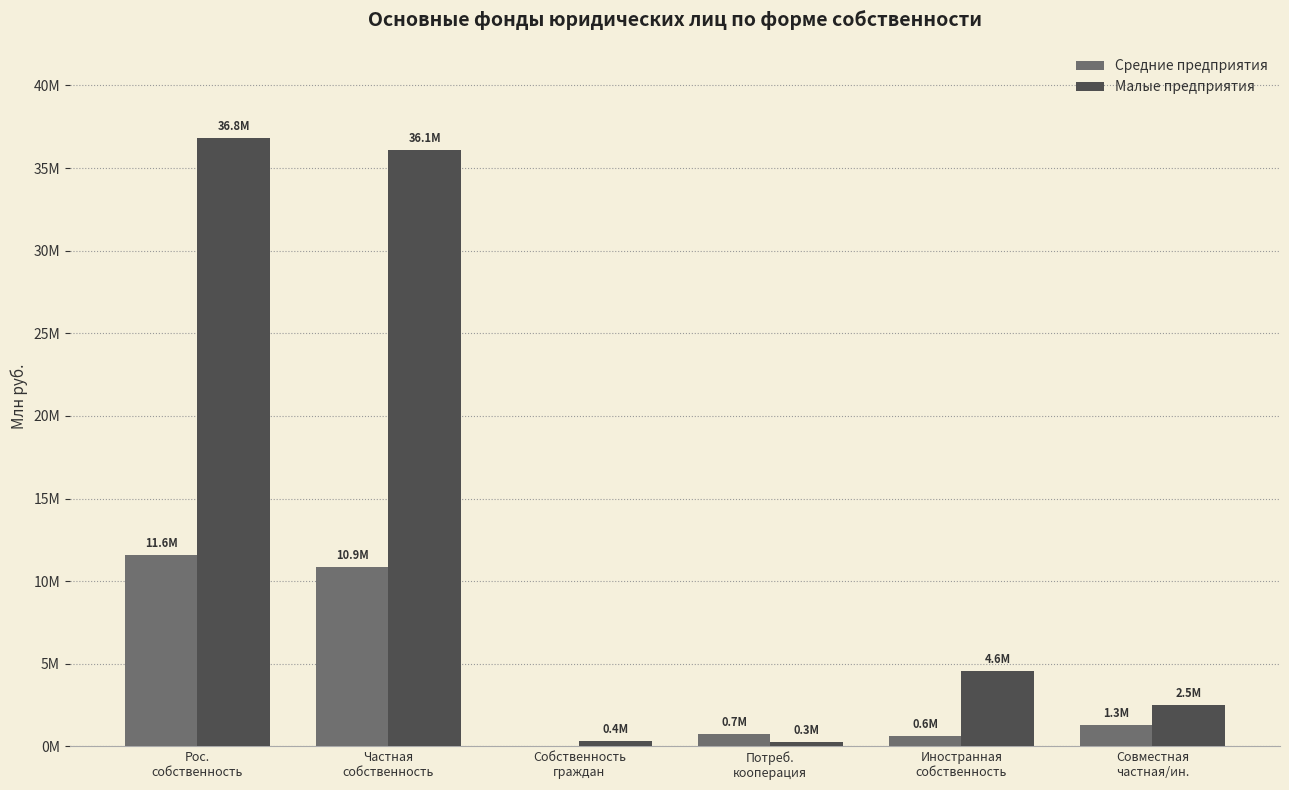

At which category does the chart reach its peak across all series?

Рос.
собственность